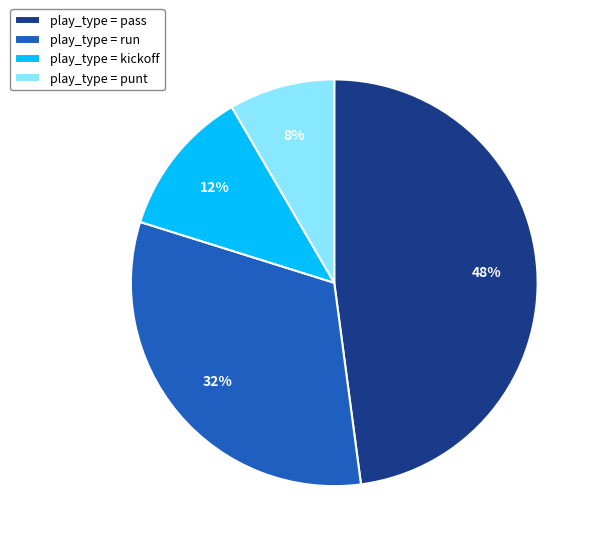

Is there any slice that represents more than half of the pie?

No